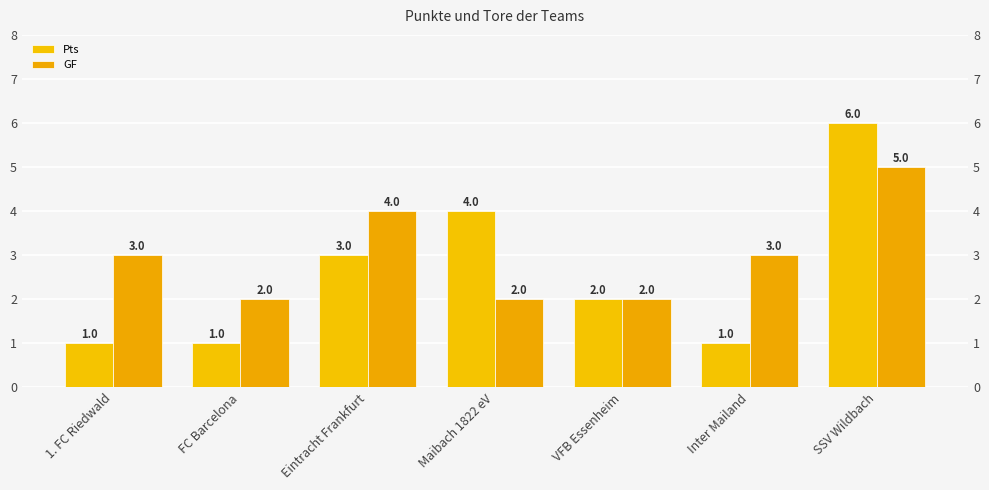

The value of Pts at Inter Mailand is 2. True or false?

False